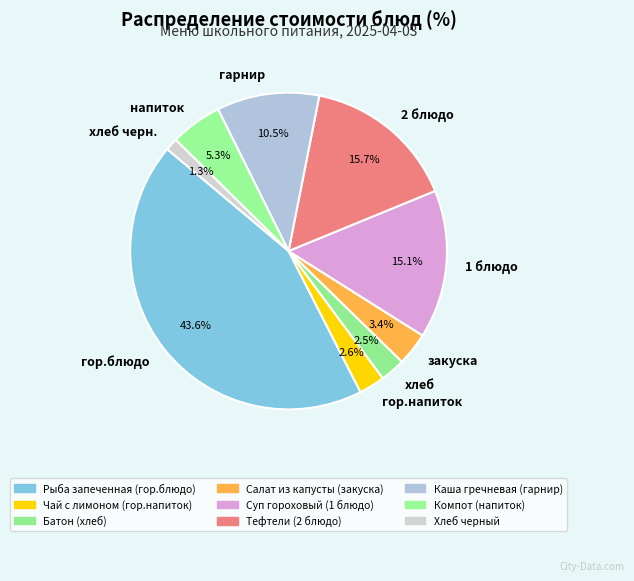

Which category has the biggest portion of the pie?

гор.блюдо